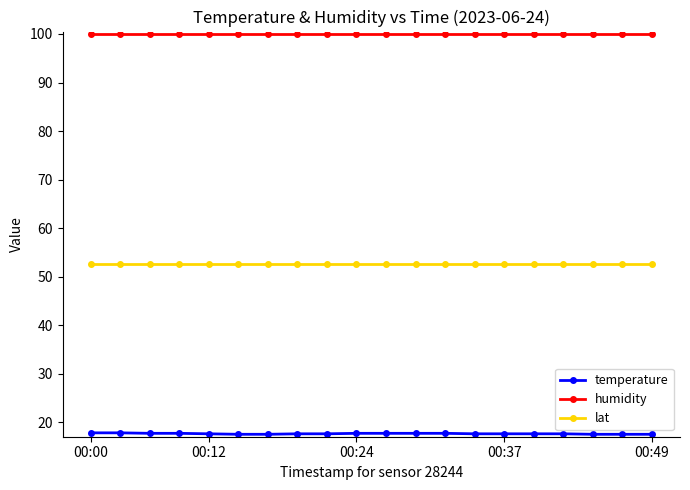

Does the chart have visible grid lines?

No